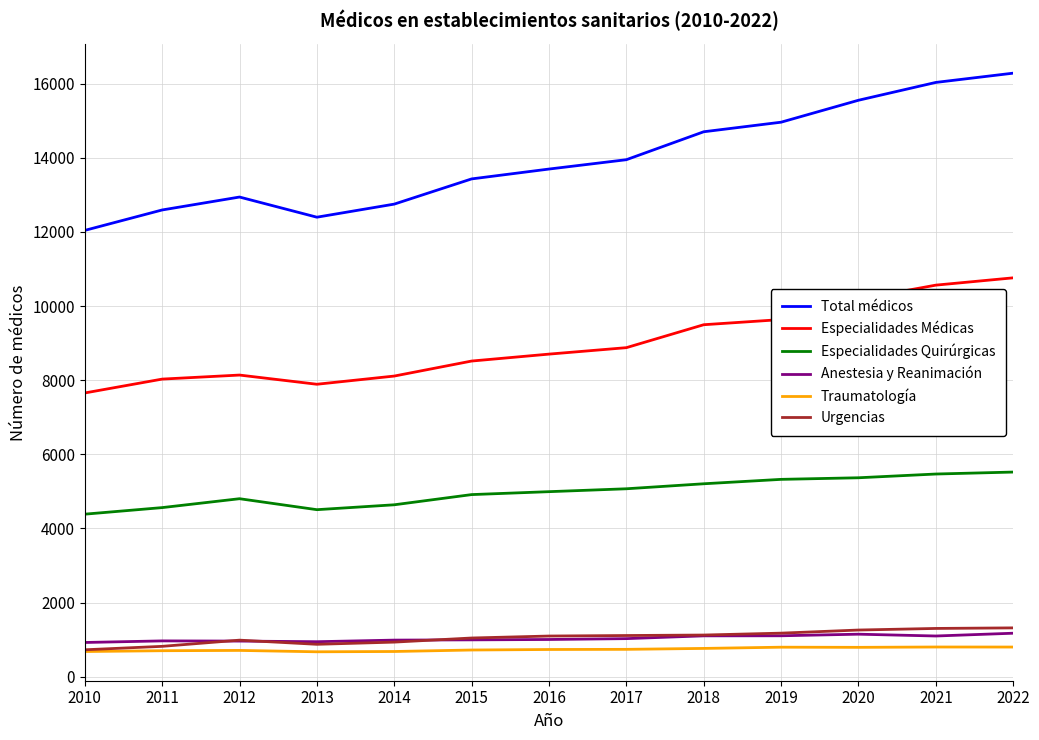

Which series changed the most between 2011 and 2019?

Total médicos